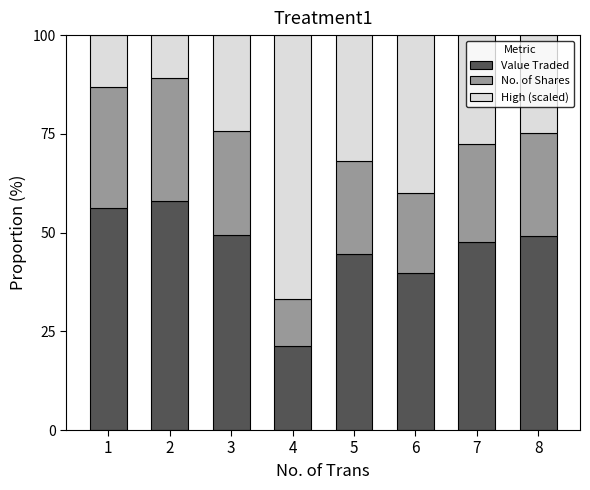

True or false: Value Traded has a value of 44.5 at 5.

True